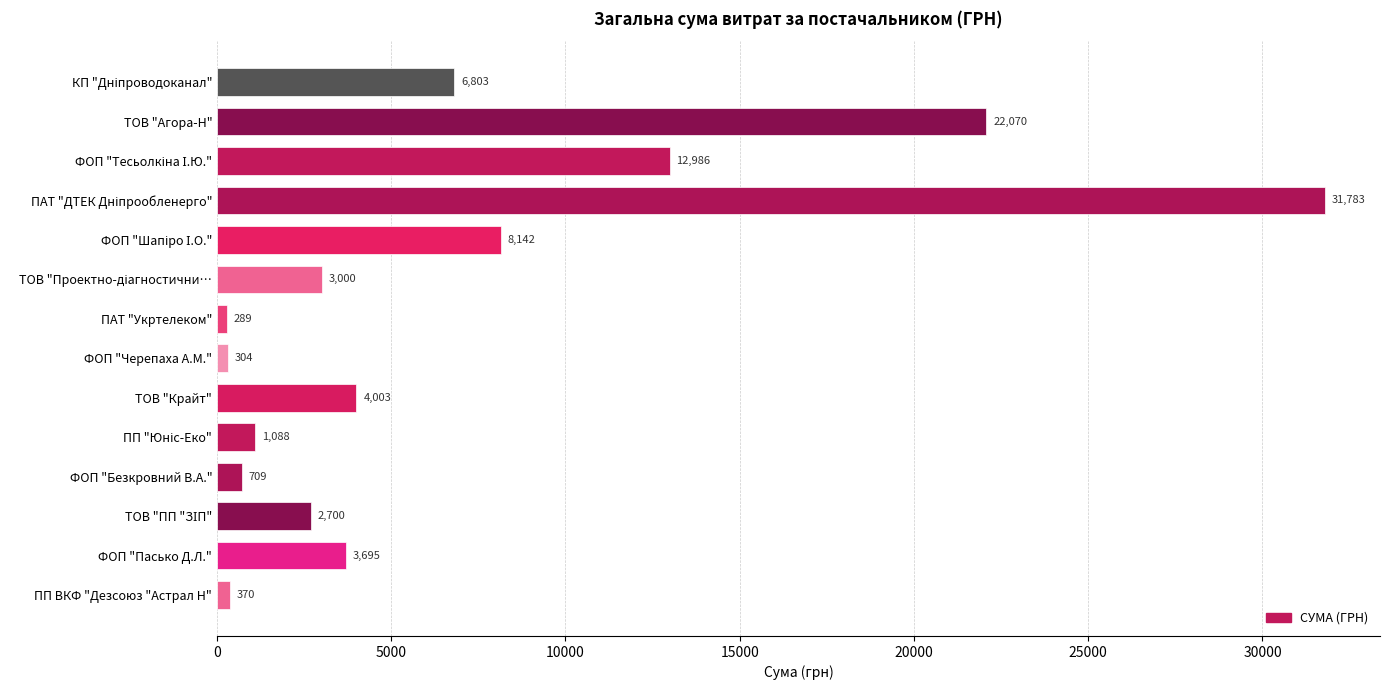

Approximately how many times larger is the value at ПП ВКФ "Дезсоюз "Астрал Н" compared to ФОП "Черепаха А.М."?

1.2